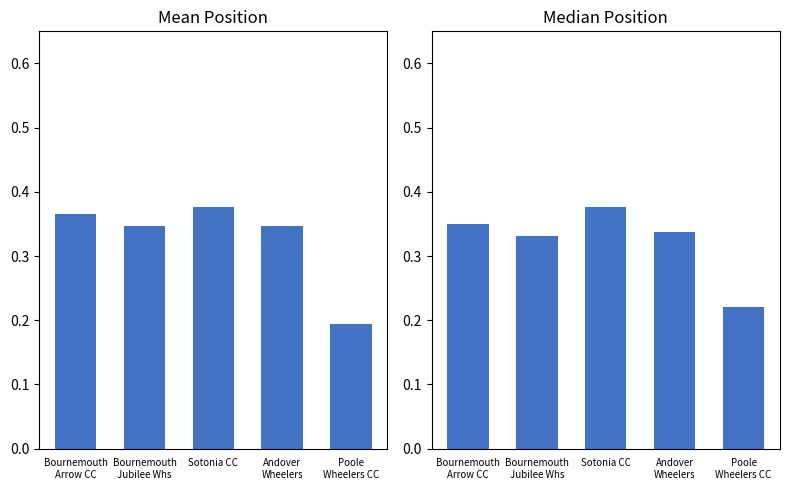

What are all the series names shown in the legend?

Mean Position, Median Position